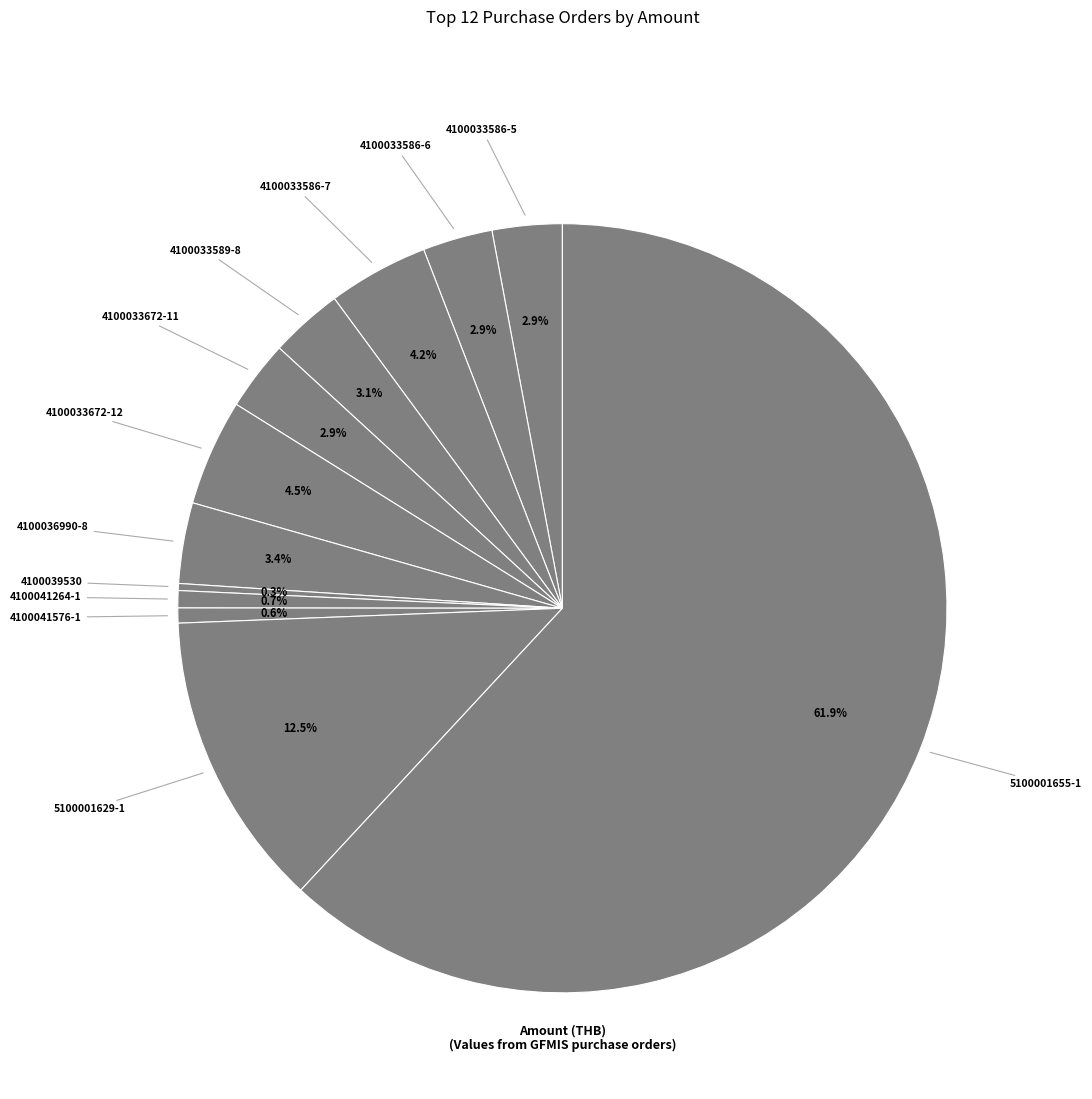

Is there any slice that represents more than half of the pie?

Yes